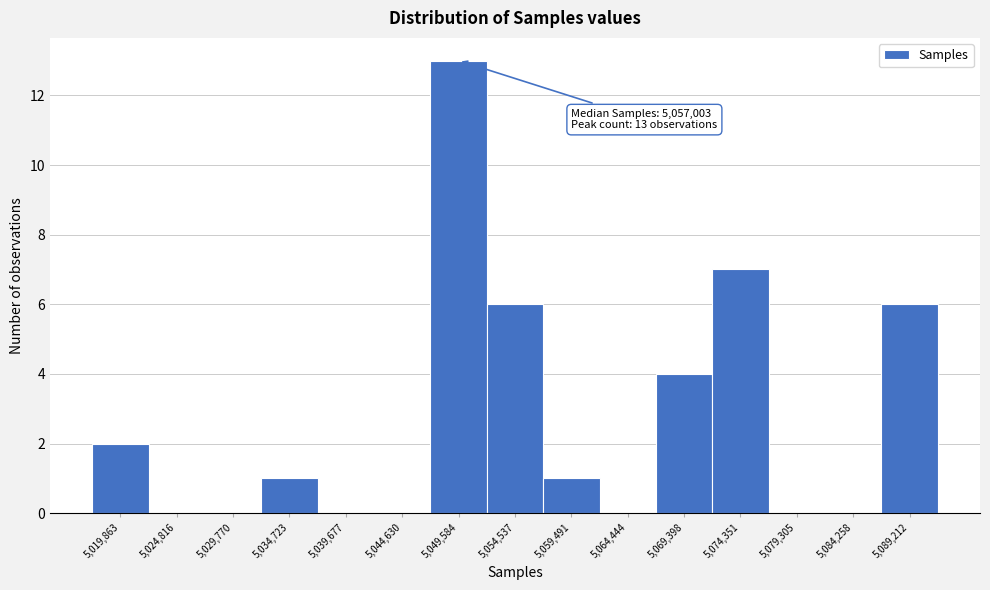

Reading right to left, transcribe all the data shown in this chart.

5,089,212=6	5,084,258=0	5,079,305=0	5,074,351=7	5,069,398=4	5,064,444=0	5,059,491=1	5,054,537=6	5,049,584=13	5,044,630=0	5,039,677=0	5,034,723=1	5,029,770=0	5,024,816=0	5,019,863=2